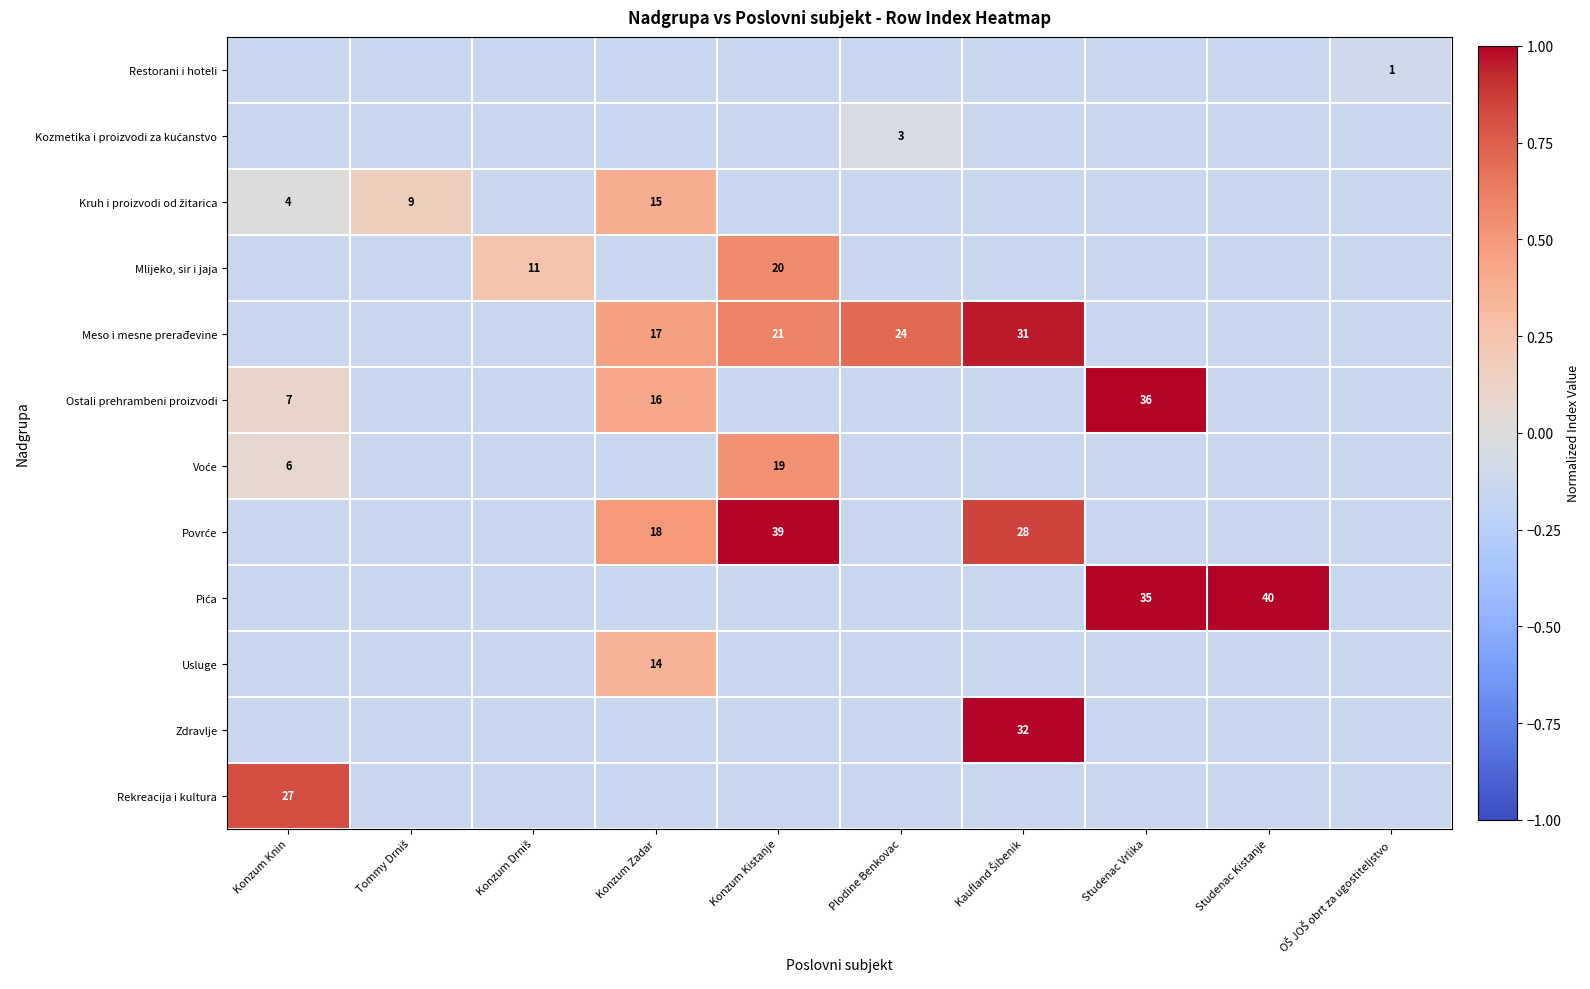

Which series has the largest total across all categories?

Meso i mesne prerađevine